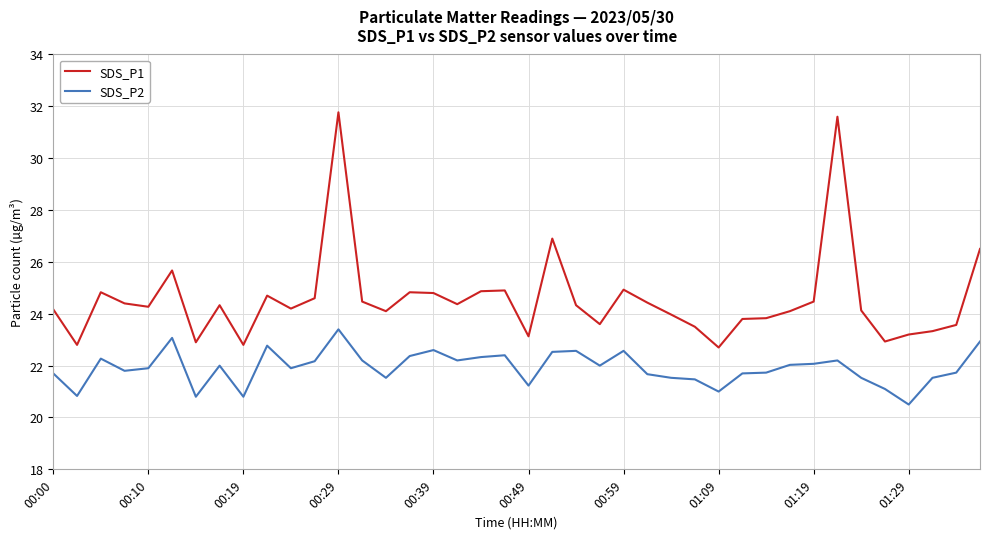

True or false: SDS_P1 and SDS_P2 cross at least once.

False